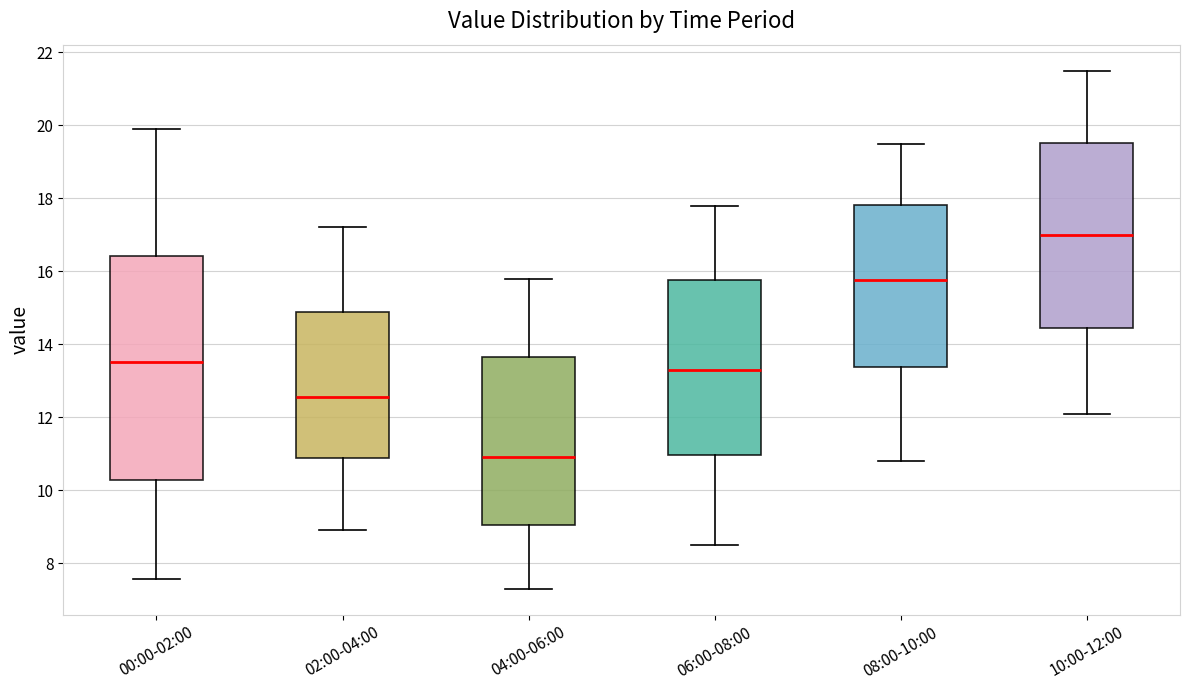

Comparing the boxes themselves (not the whiskers), which one is the tallest?

00:00-02:00